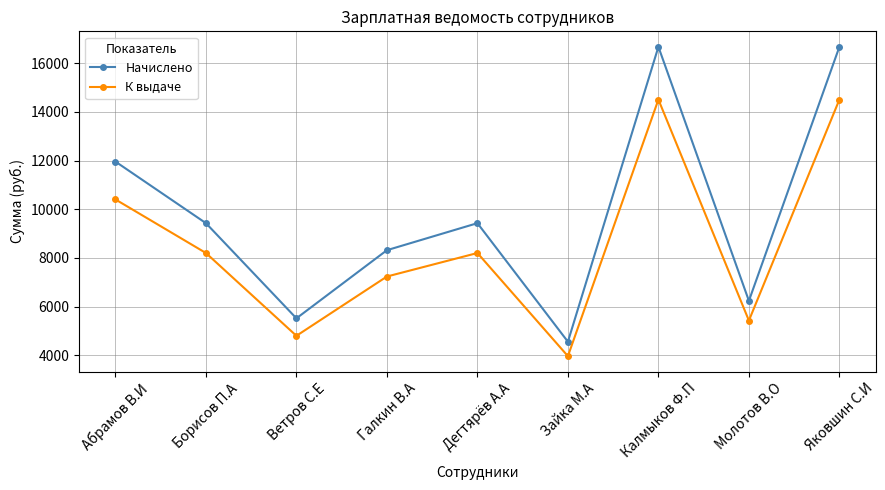

At how many categories does at least one series exceed 10954?

3